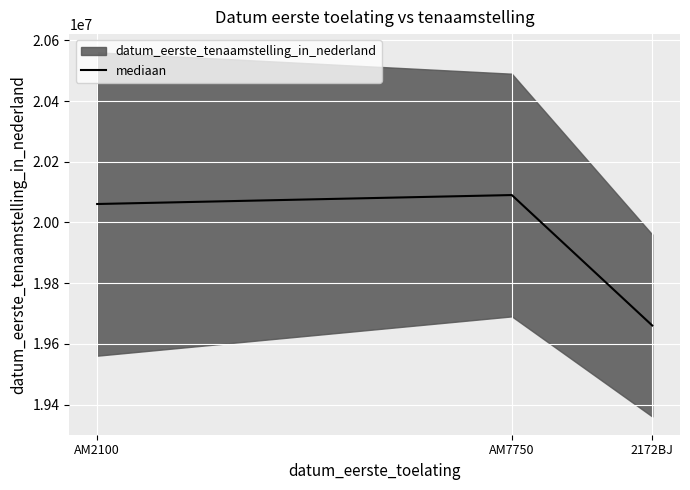

What is the ratio of the value at AM7750 to the value at 2172BJ?

1.0